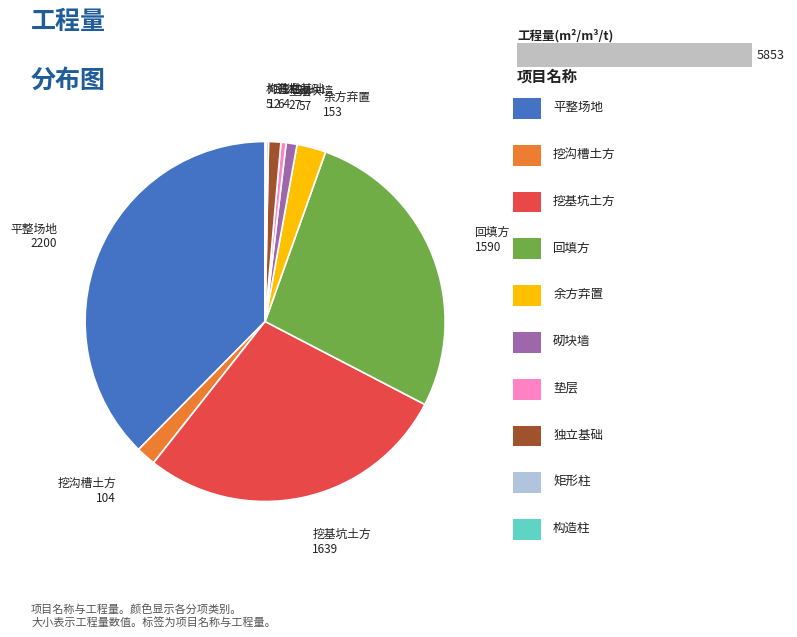

Does 挖基坑土方 account for over 50% of the chart?

No